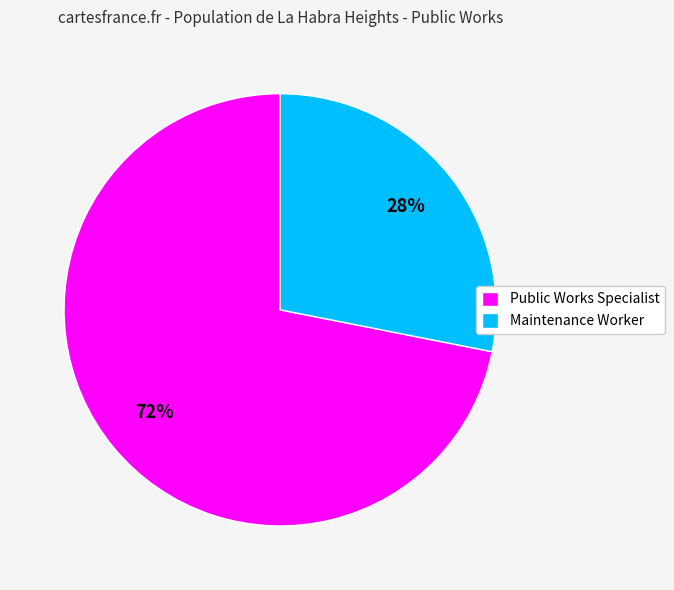

To the nearest percent, what is the average slice percentage?

50%